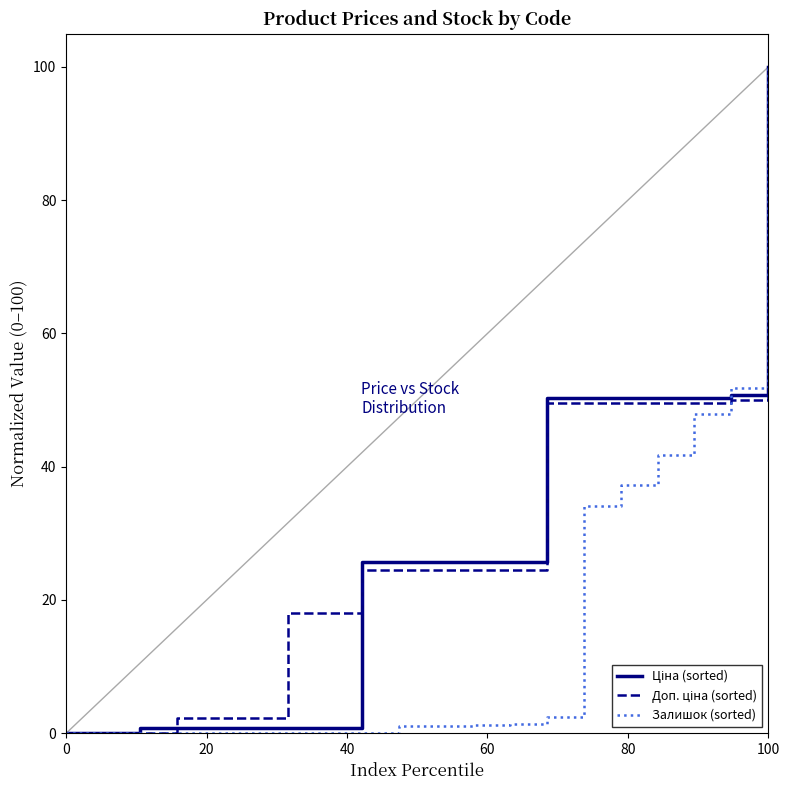

What is the maximum value shown in the chart?

100.0